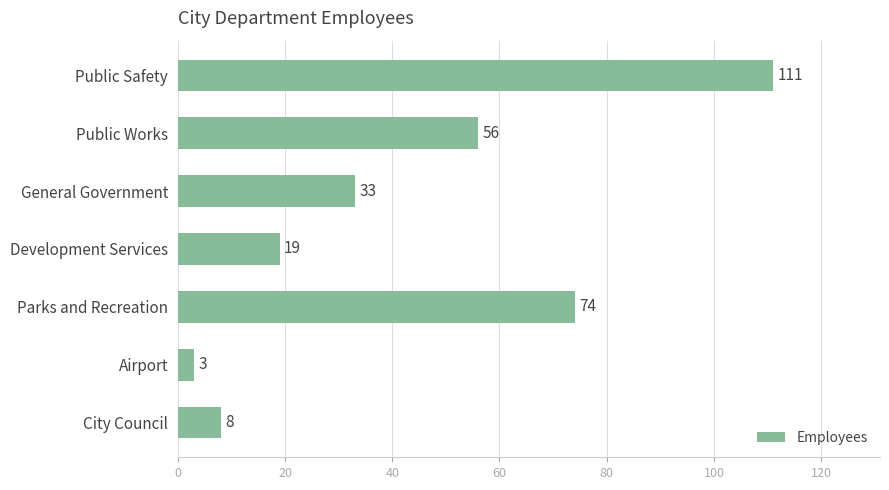

What is the ratio of the value at Parks and Recreation to the value at Public Works?

1.3